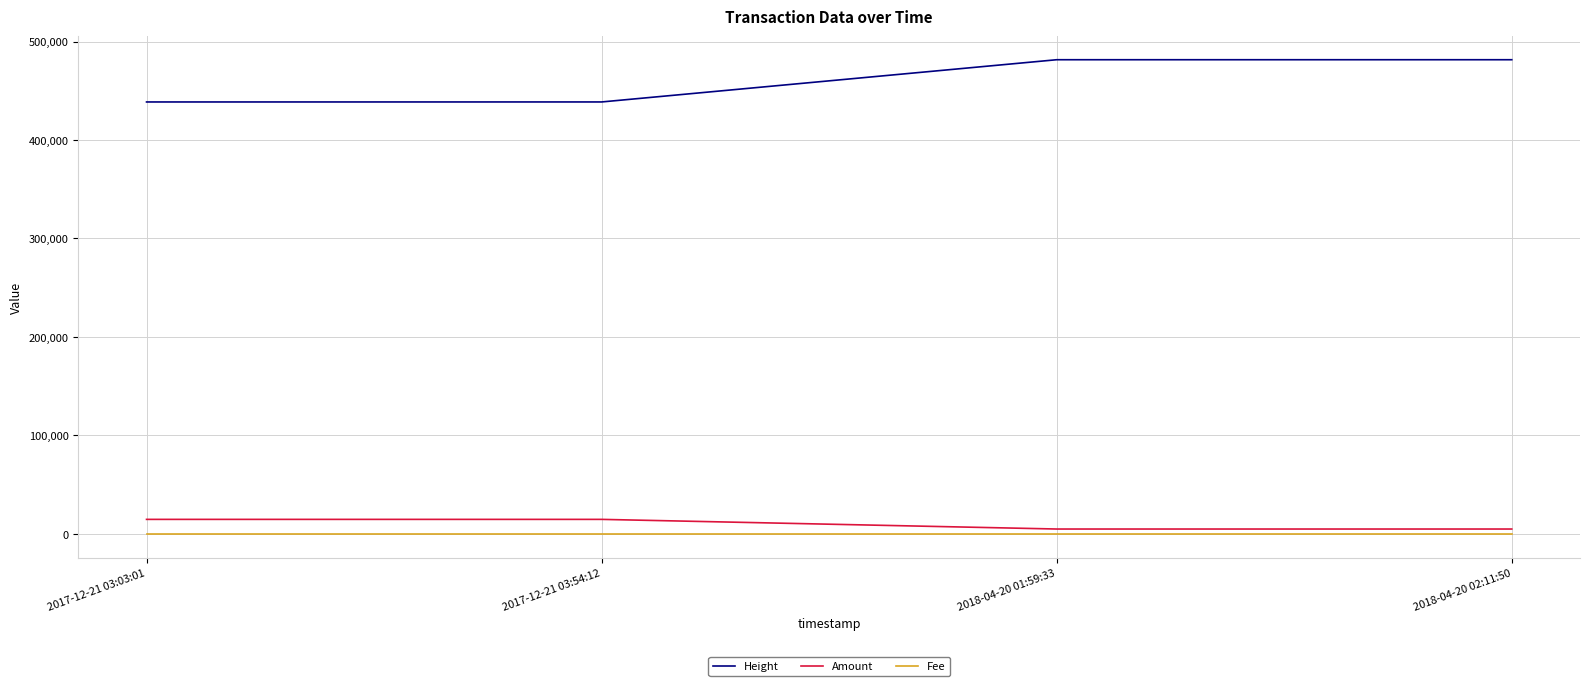

Does the chart have visible grid lines?

Yes